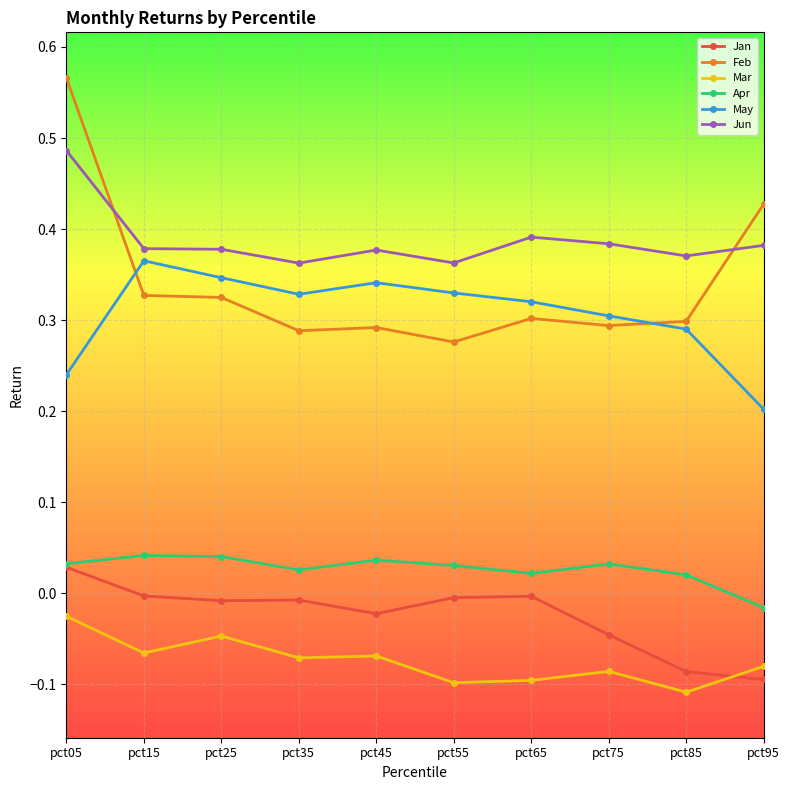

Which series has the largest total across all categories?

Jun